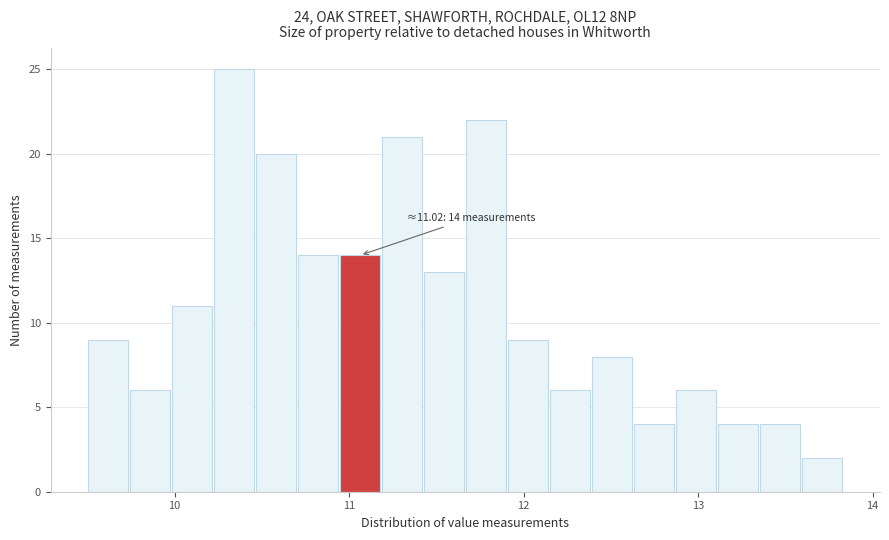

Around what value on the x-axis is the tallest bar? Give the approximate position of its centre, as read against the axis.

10.3